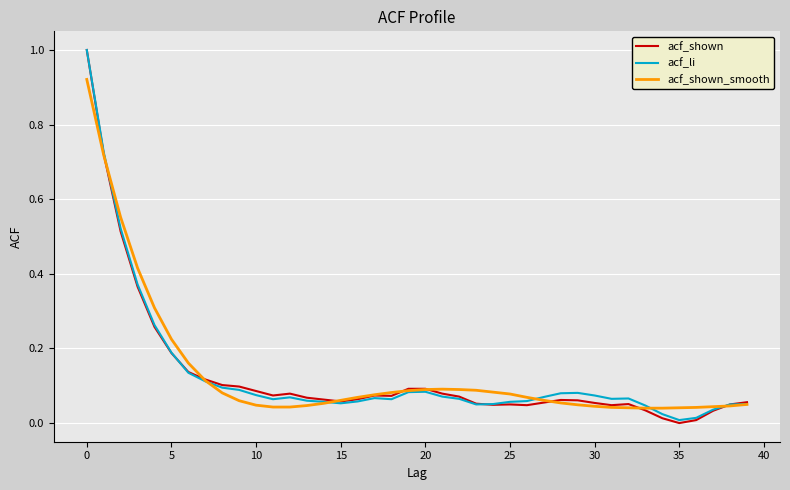

How many interior local valleys does the acf_shown series have?

7